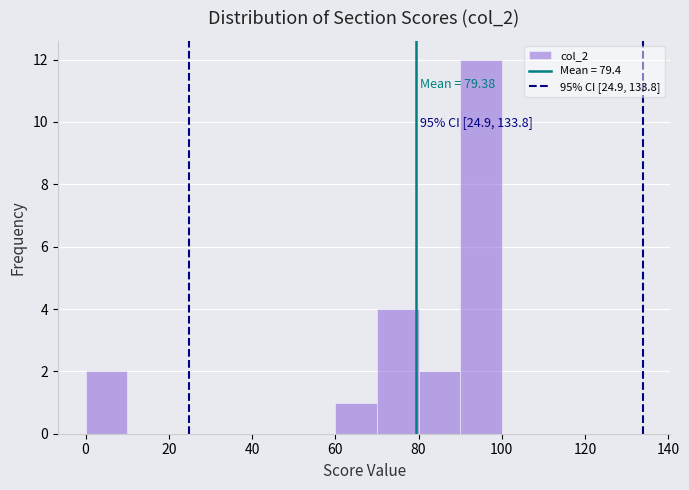

Which range on the x-axis has the tallest bar?

90 to 100